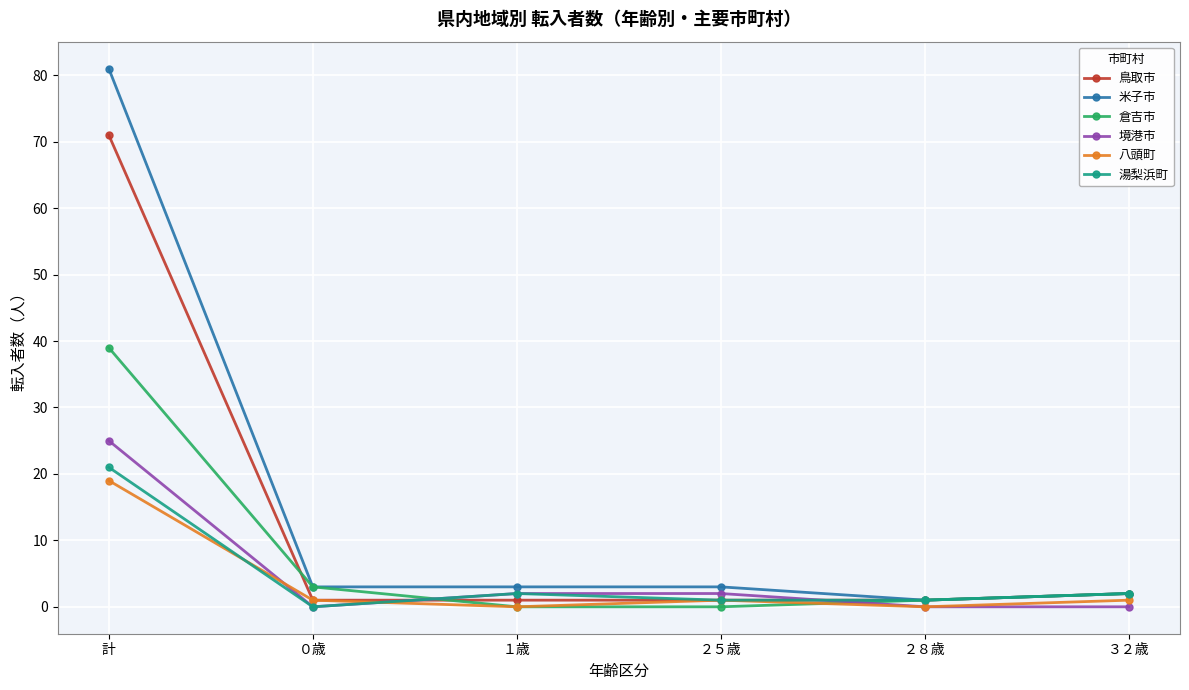

Which series changed the most between 計 and ０歳?

米子市